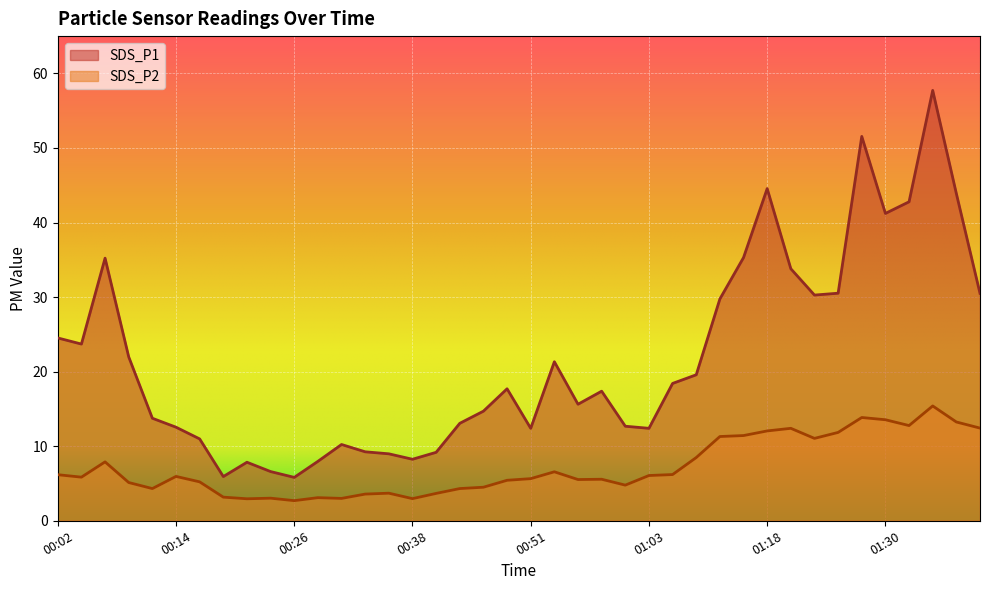

At 00:34, list the series in order from largest to smallest.

SDS_P1, SDS_P2